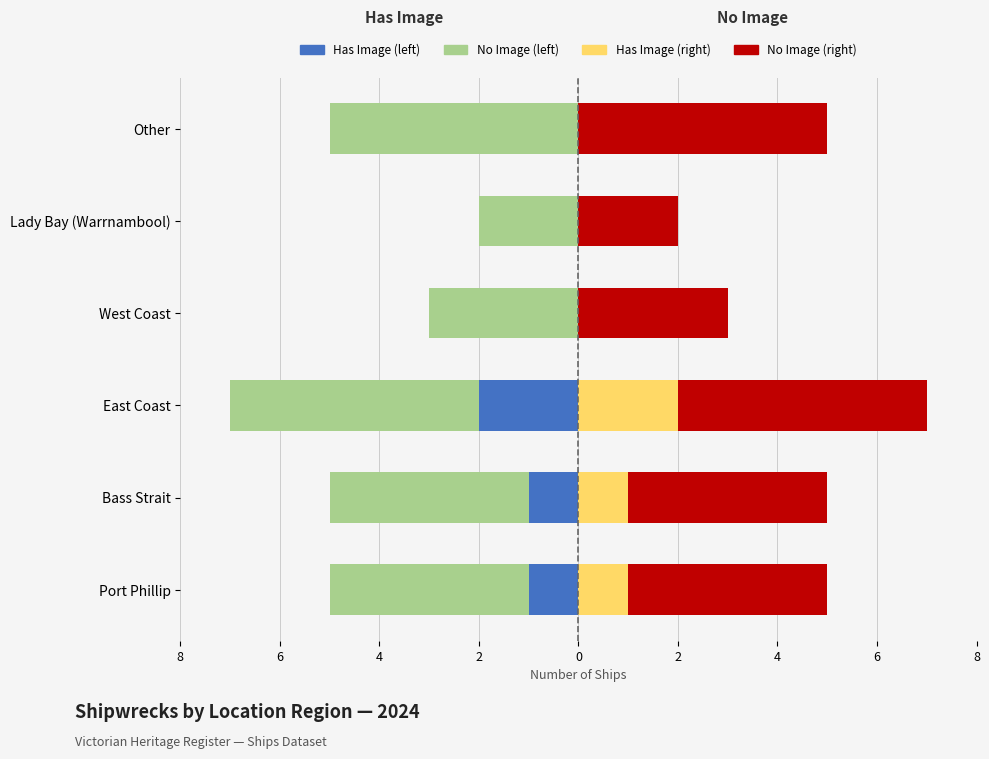

How many No Image values are between -5 and -3?

5